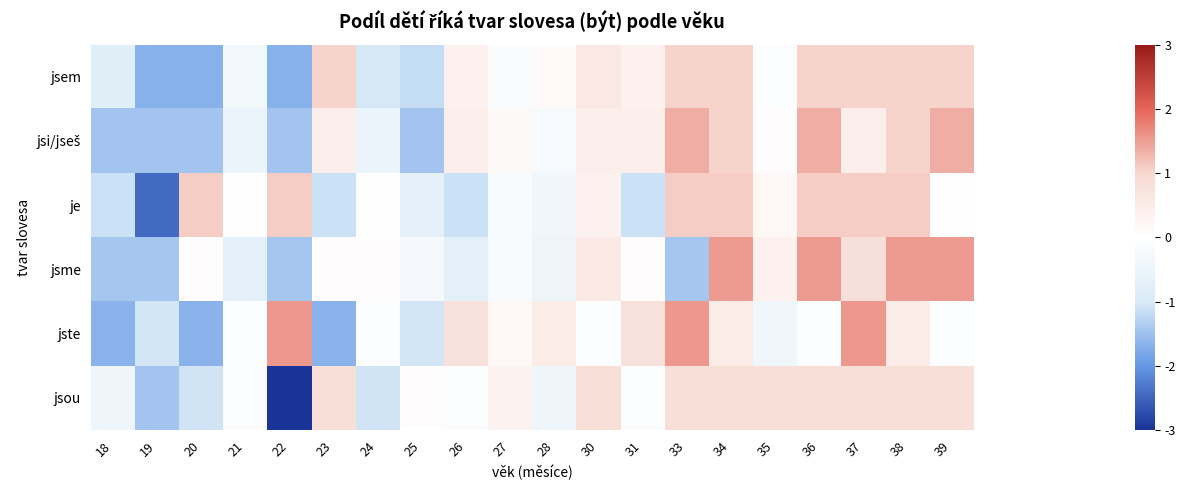

What is the spread (max minus min) of values at 33?

3.0